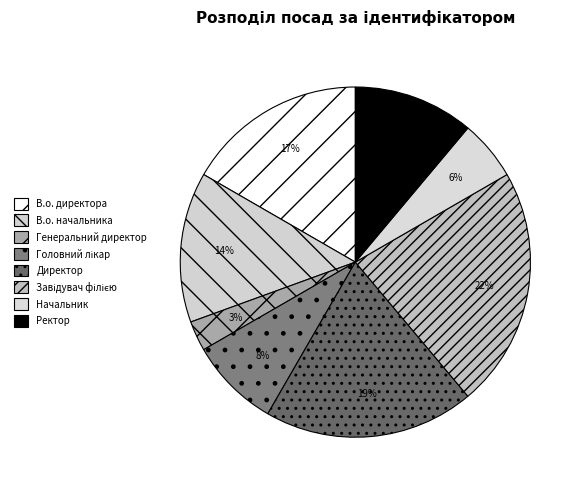

To the nearest percent, what is the average slice percentage?

12%